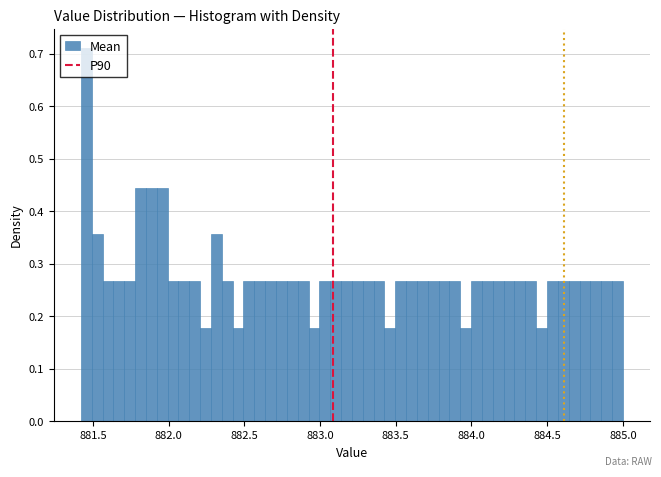

Around what value on the x-axis is the tallest bar? Give the approximate position of its centre, as read against the axis.

881.45